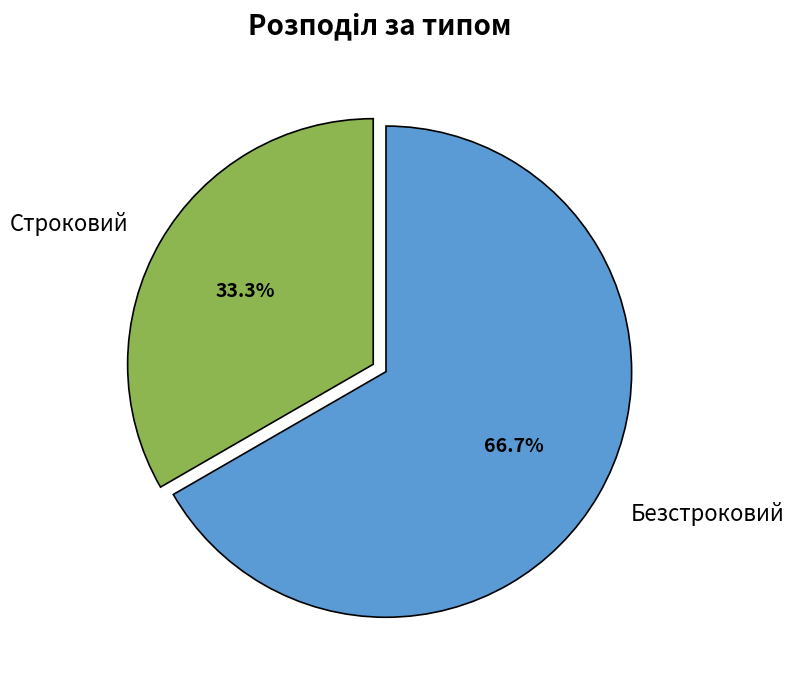

To the nearest percent, what is the difference between the largest and smallest slice percentages?

33%